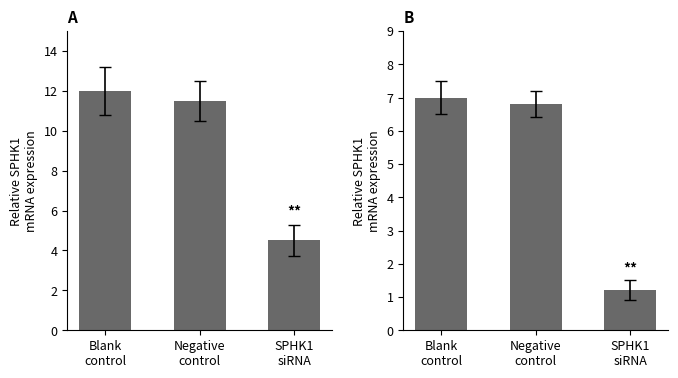

How many groups of bars are there?

3